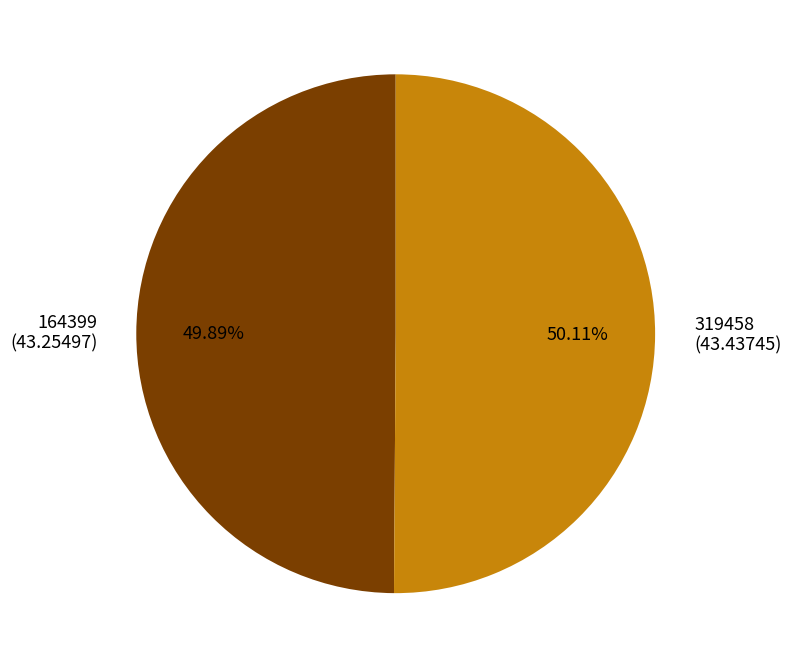

Does any single category account for the majority?

Yes